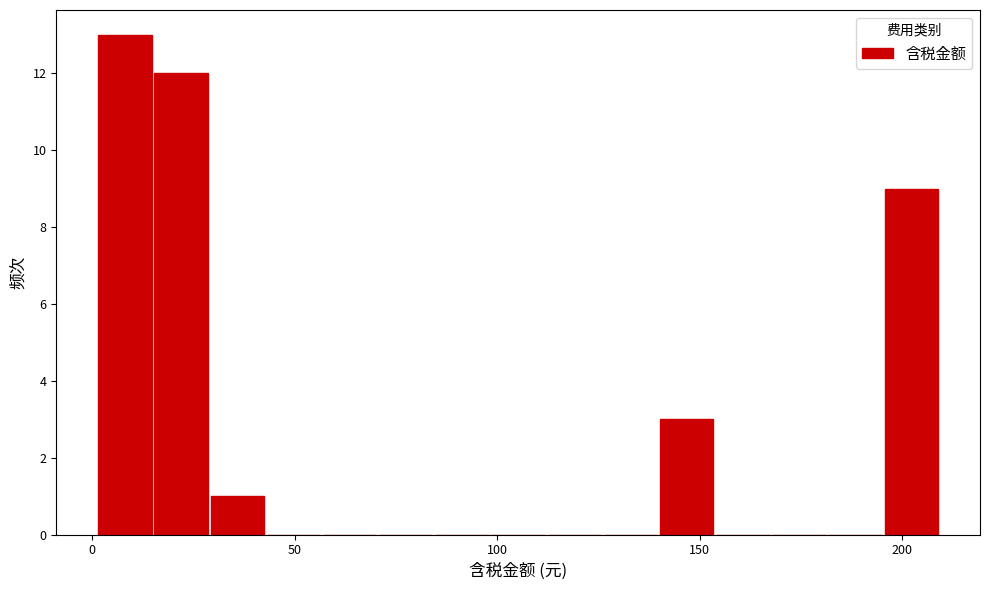

Read against the x-axis, roughly where is the centre of the tallest bar?

10